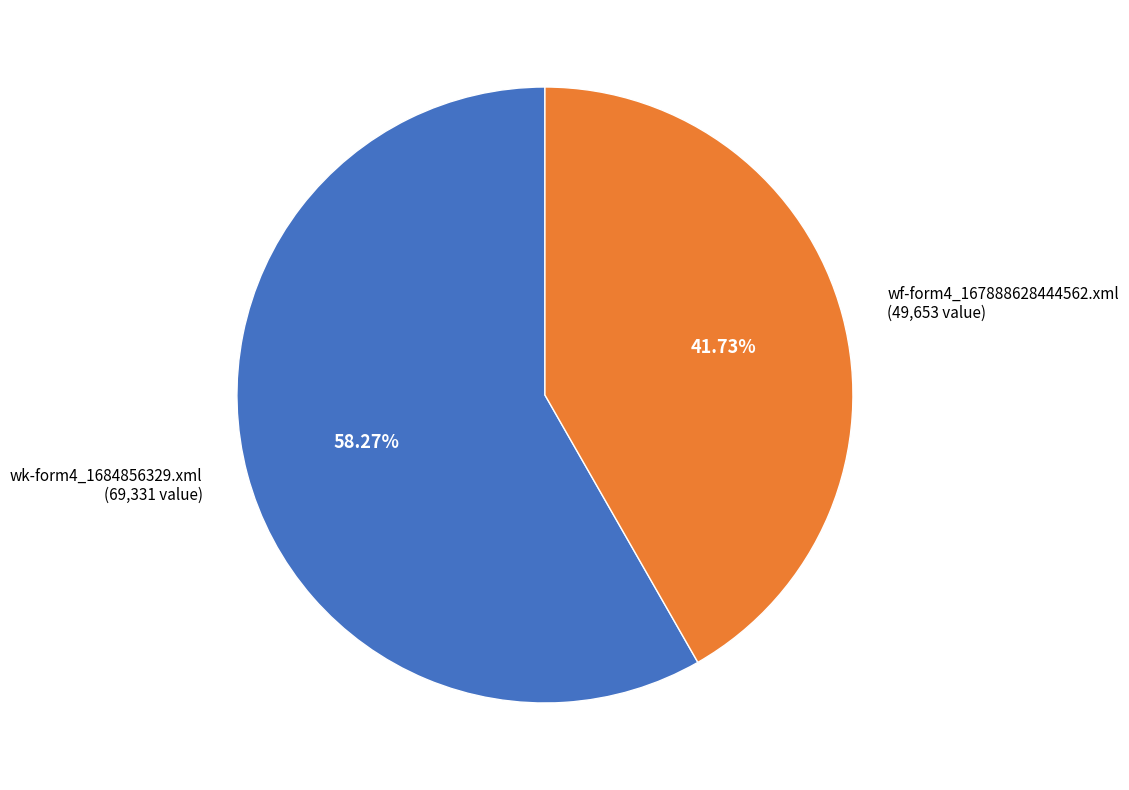

Is there a majority slice in this chart?

Yes